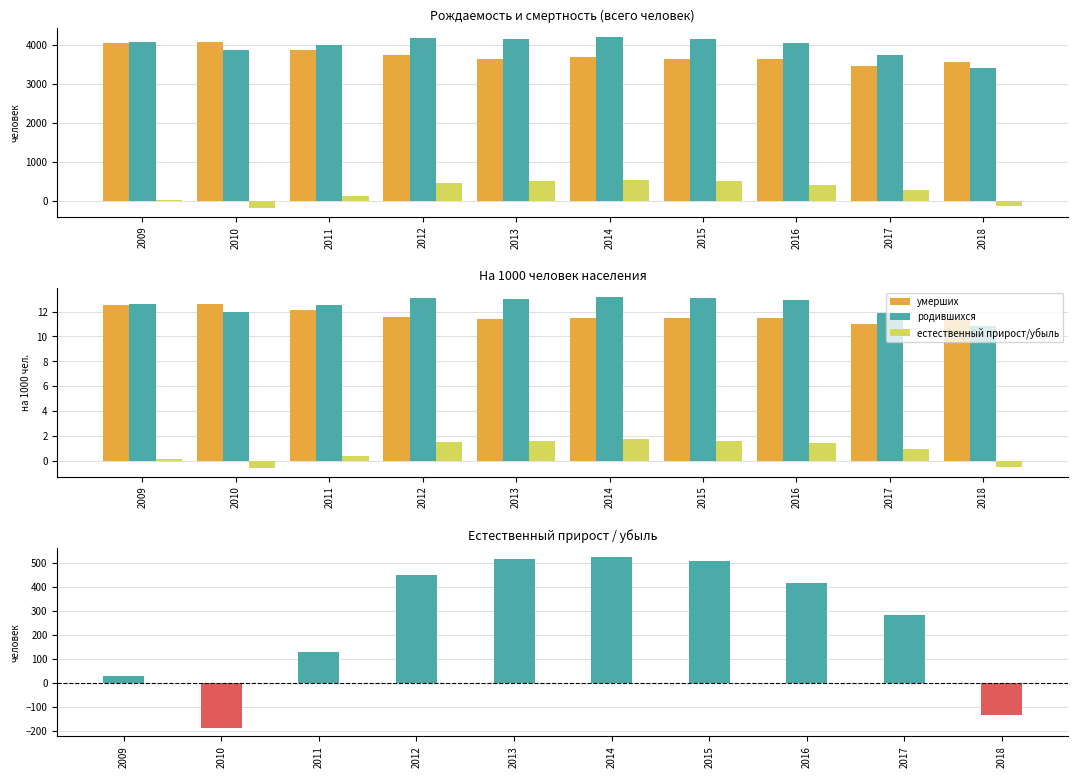

Is it true that умерших equals 11.3 at 2018?

True